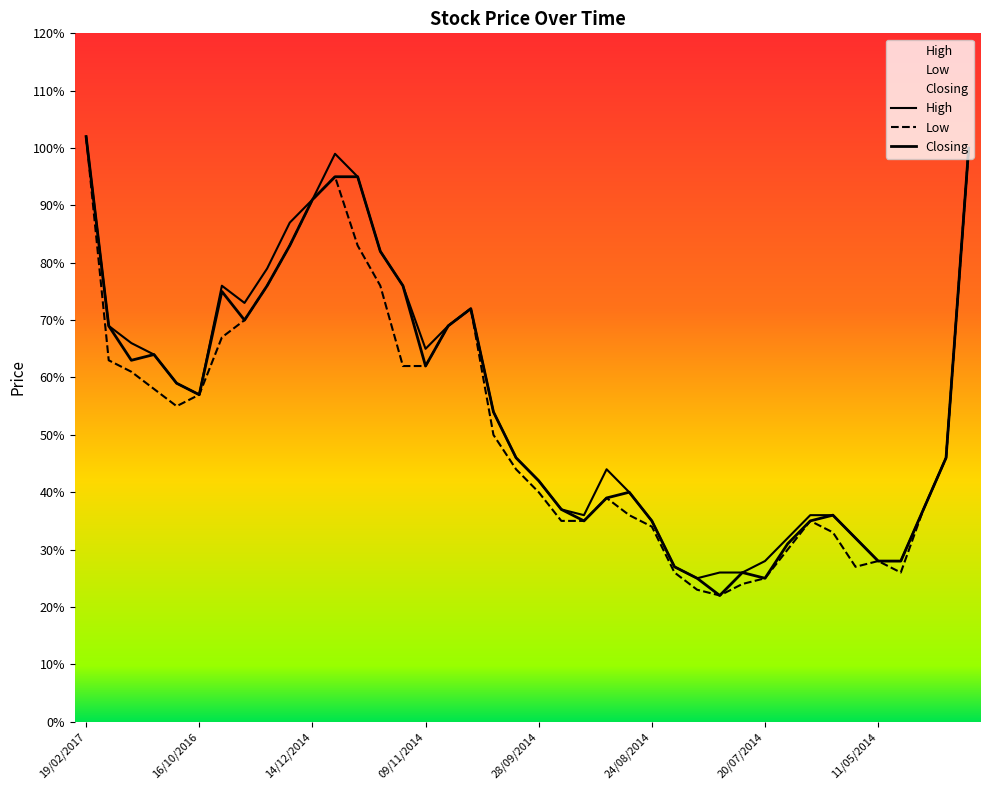

At which category does the chart reach its peak across all series?

19/02/2017